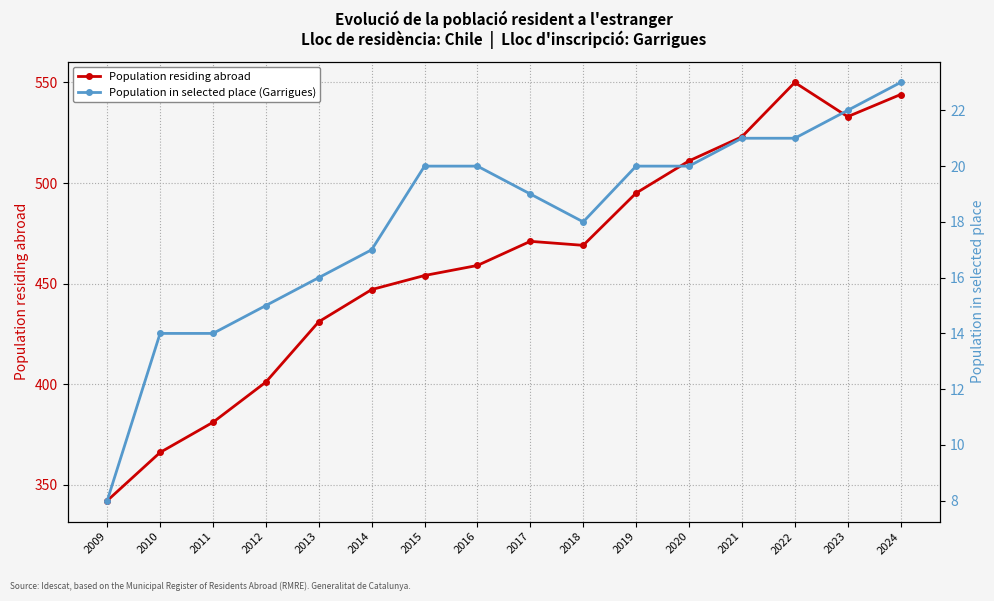

Is the value of Population in selected place (Garrigues) at 2010 greater than the value of Population residing abroad at 2014?

No